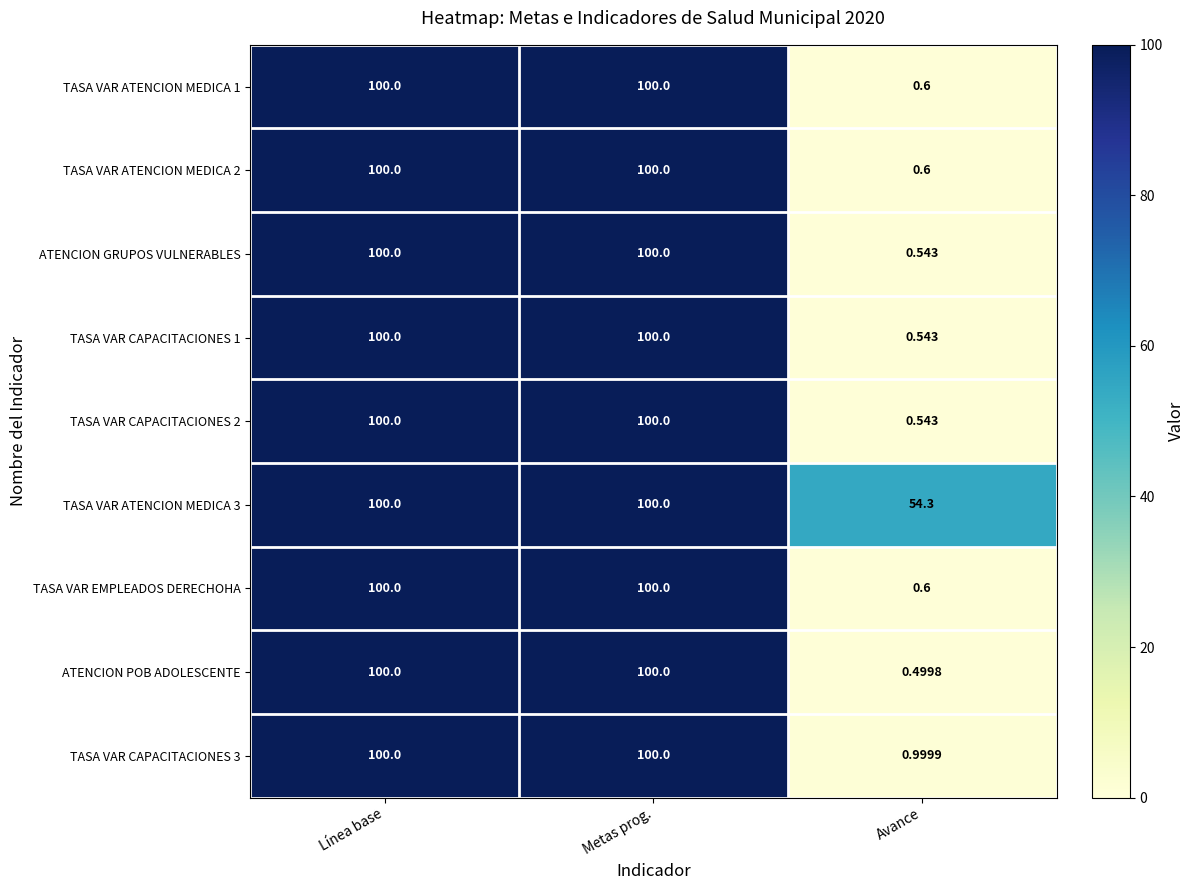

Which category has the lowest value in the ATENCION POB ADOLESCENTE series?

Avance